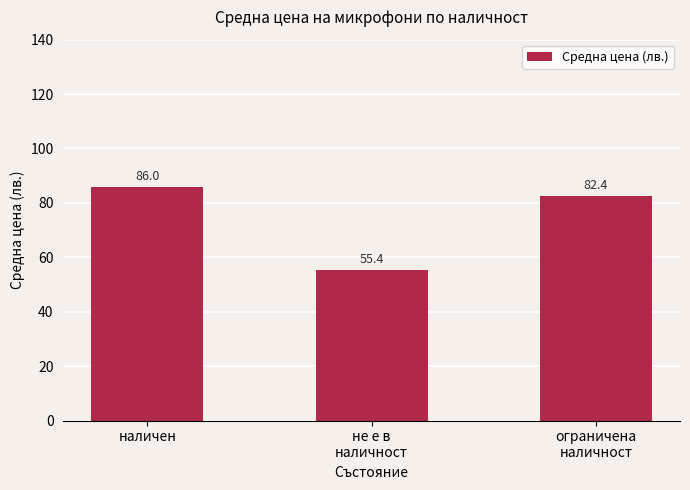

List the labels in order of value, smallest first.

не е в
наличност, ограничена
наличност, наличен